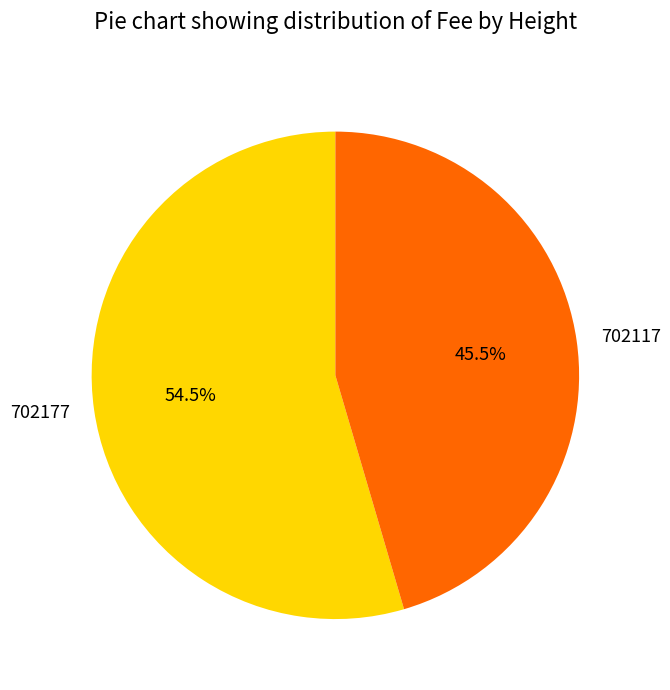

Rank the categories by value from highest to lowest.

702177, 702117